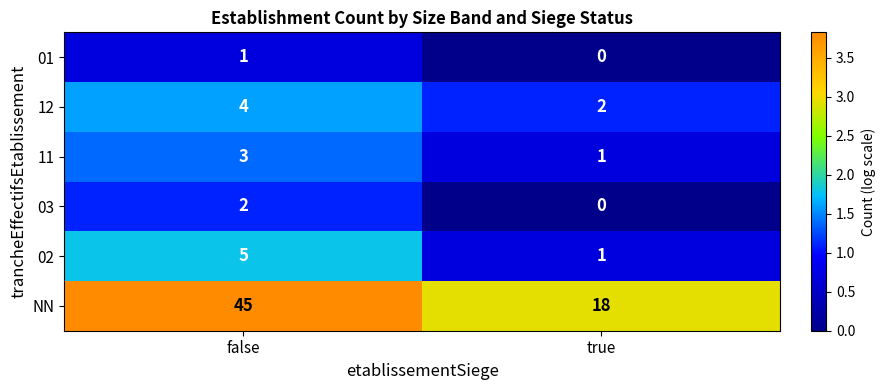

What is the sum of all 02 values?

6